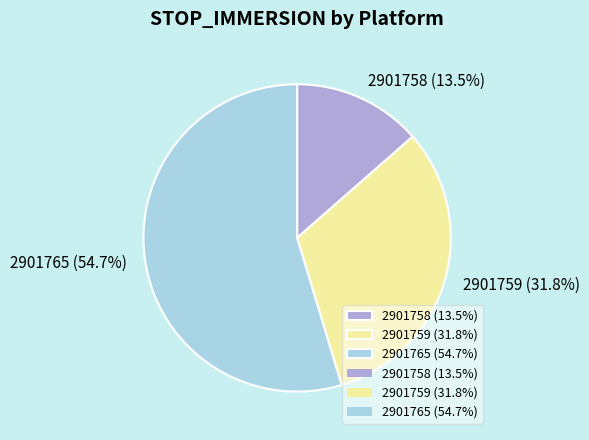

What is the ratio of the value at 2901765 (54.7%) to the value at 2901759 (31.8%)?

1.7